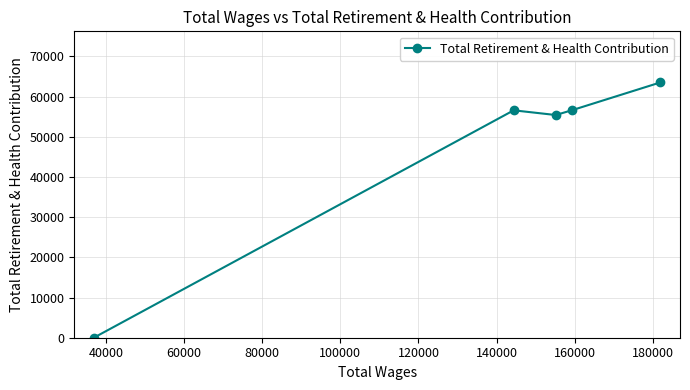

How many data points are above 56568?

2